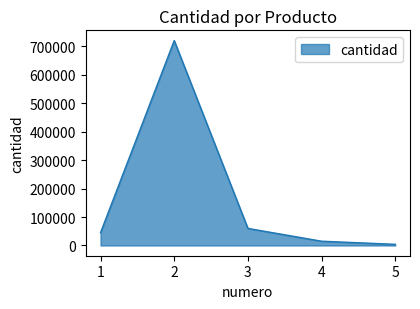

At which category does the data reach its first local peak?

2